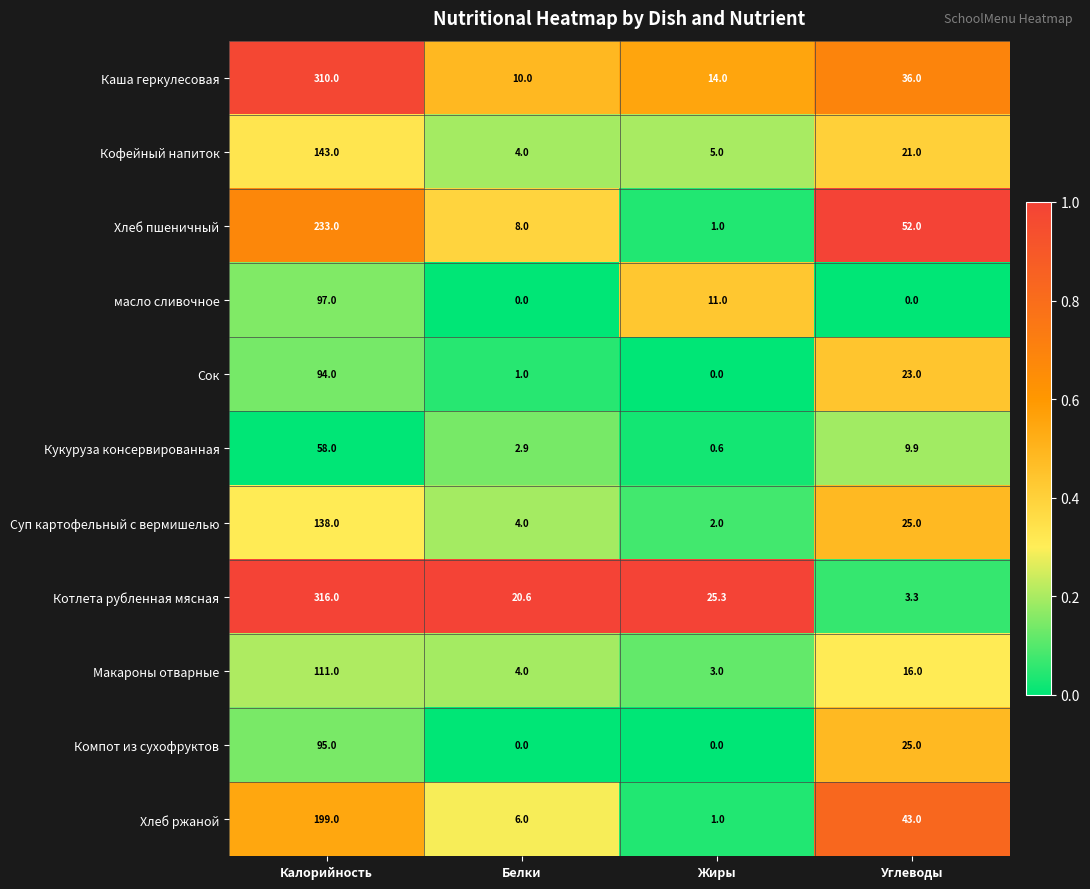

At which label is Сок closest to 47?

Углеводы